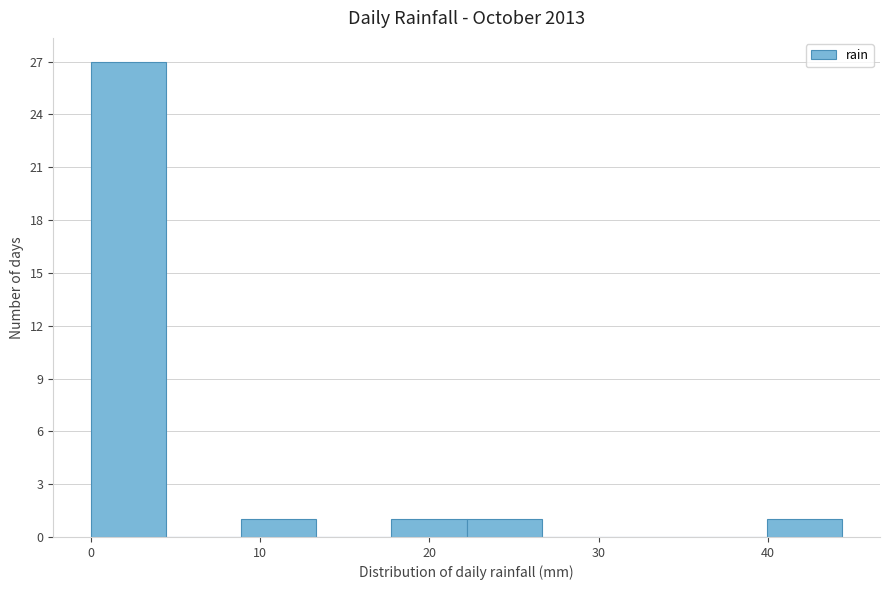

How tall is the bar that spans 18 to 22 on the x-axis? Neither the bar edges nor the heights are printed on the chart, so give them approximately, as read against the axes.

1